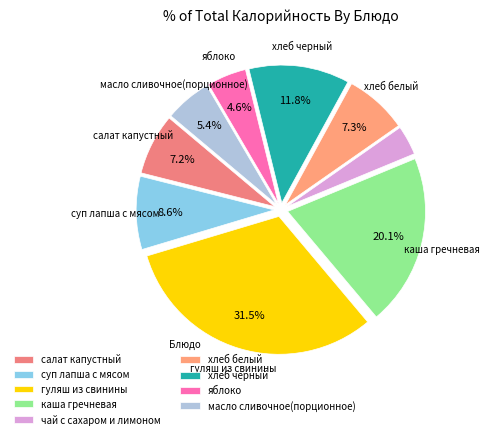

Which category has the biggest portion of the pie?

гуляш из свинины